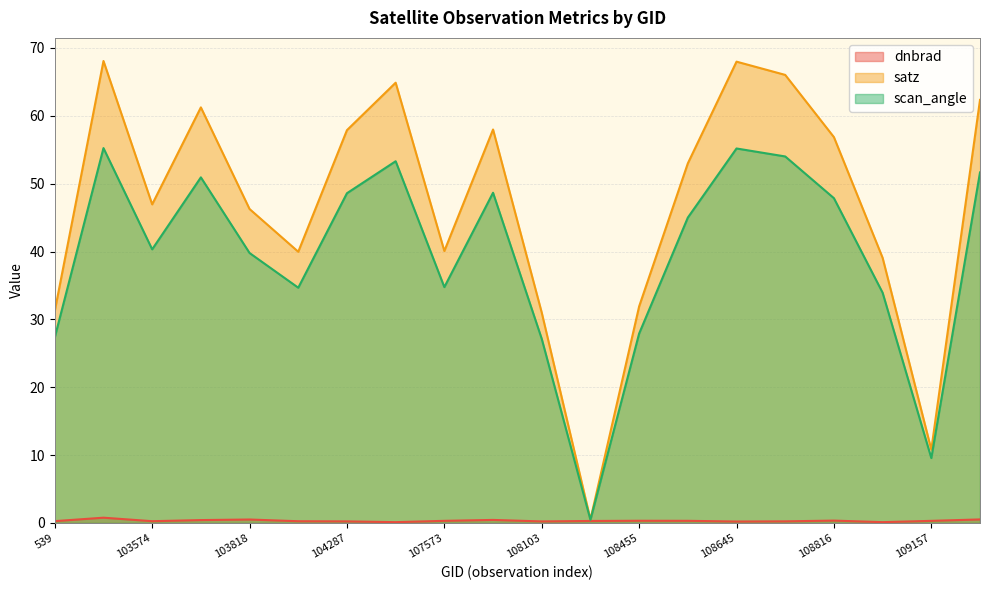

What is the value of the dnbrad point at the 4th from the left?

0.4